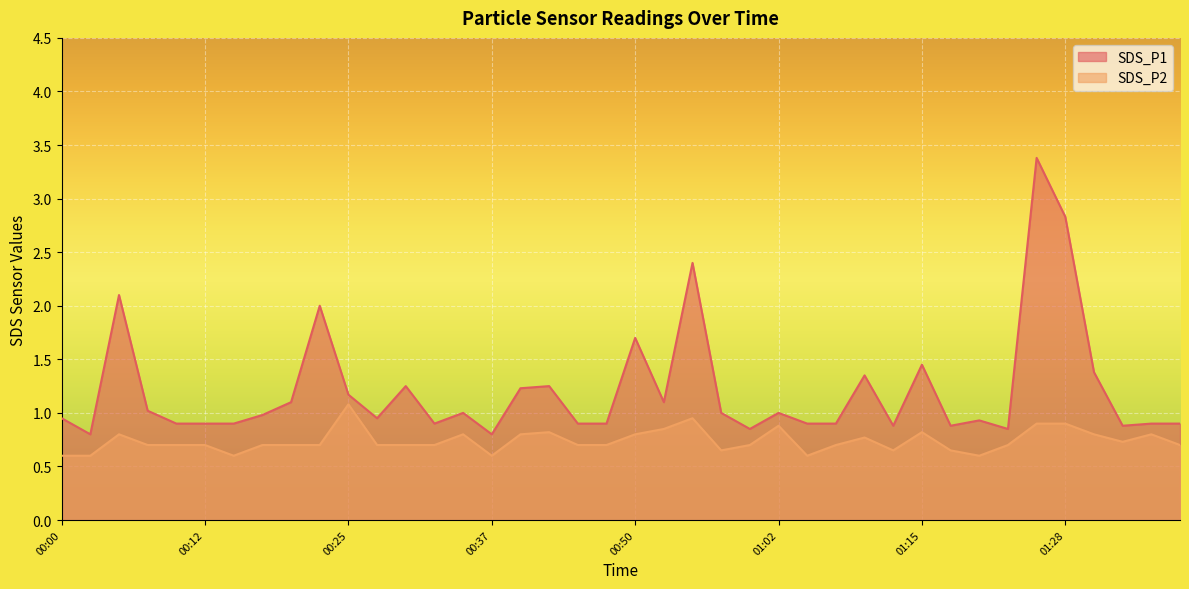

Which series has the largest total across all categories?

SDS_P1